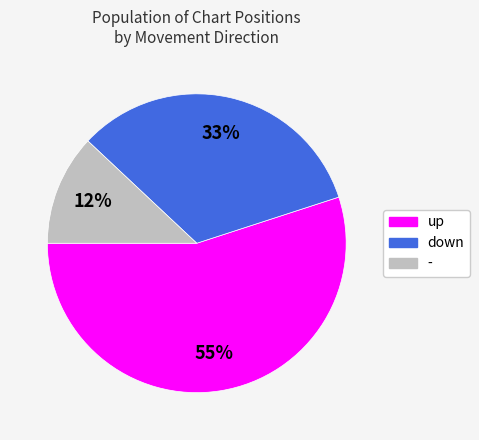

Is it true that down is 33% of the pie?

True